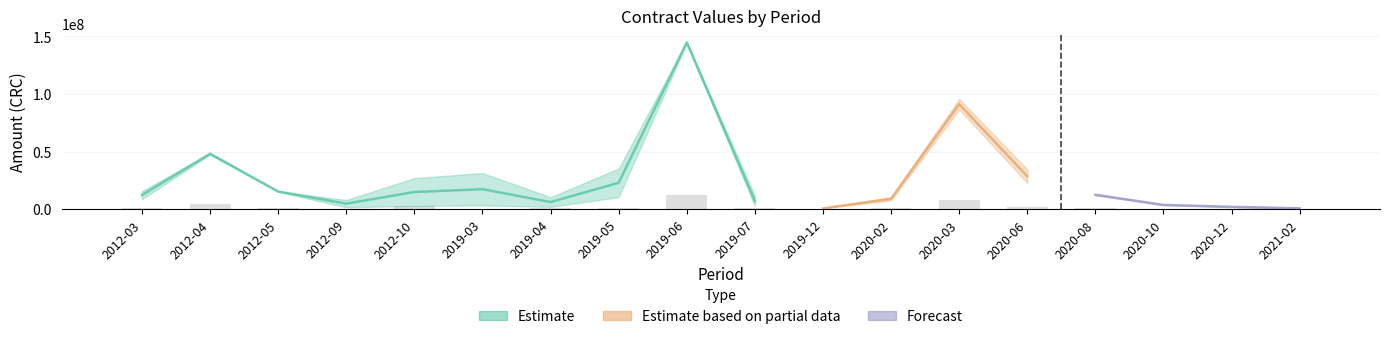

The contracts.value.amount series shows 144039079.4 at 2019-06. True or false?

True